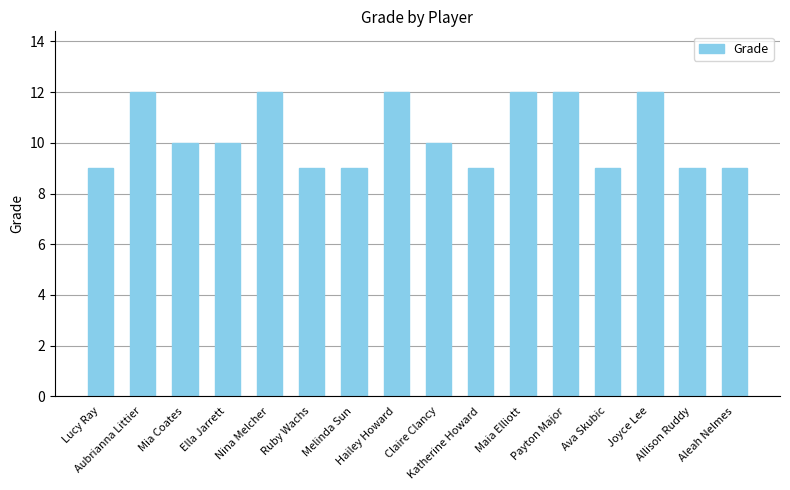

What is the sum of the values at Allison Ruddy and Aubrianna Littier?

21